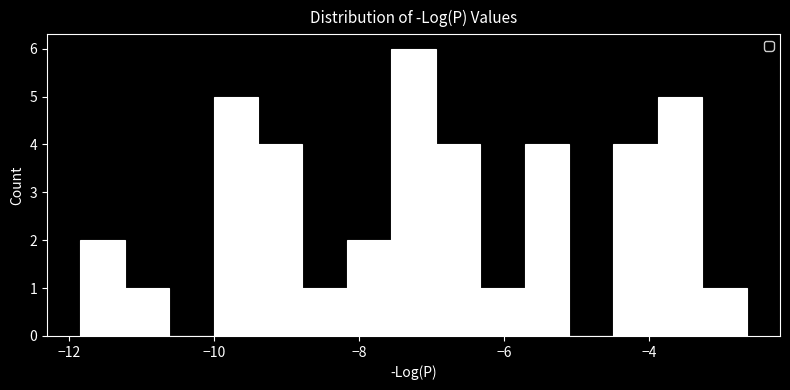

Read against the x-axis, roughly where is the centre of the tallest bar?

-7.2